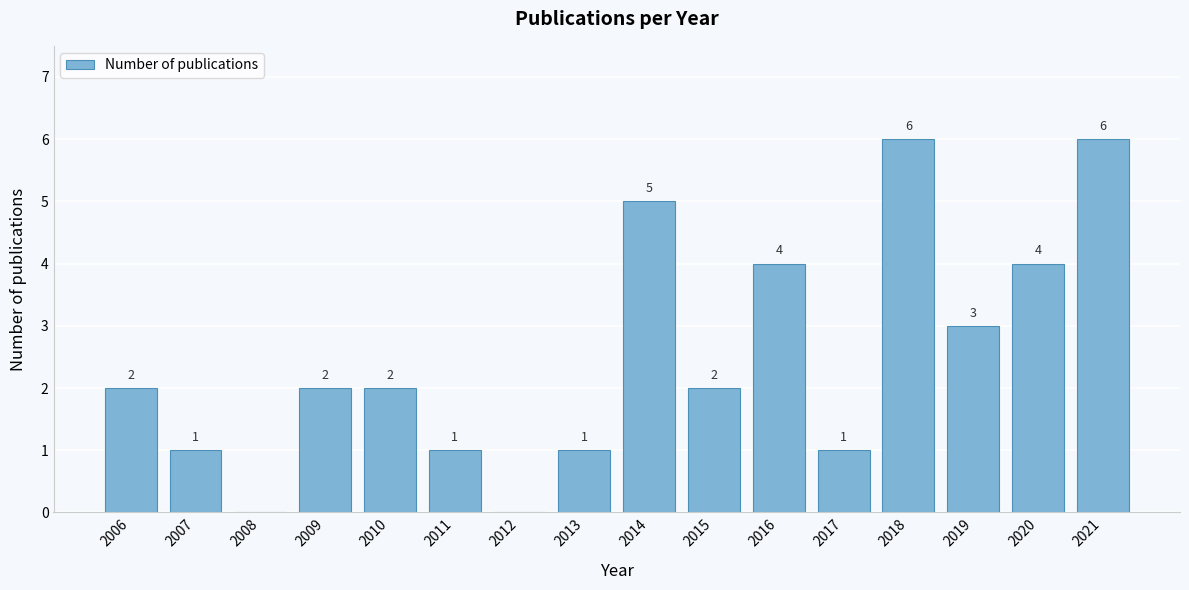

Reading left to right, what are all the values shown in this chart?

2006=2	2007=1	2008=0	2009=2	2010=2	2011=1	2012=0	2013=1	2014=5	2015=2	2016=4	2017=1	2018=6	2019=3	2020=4	2021=6